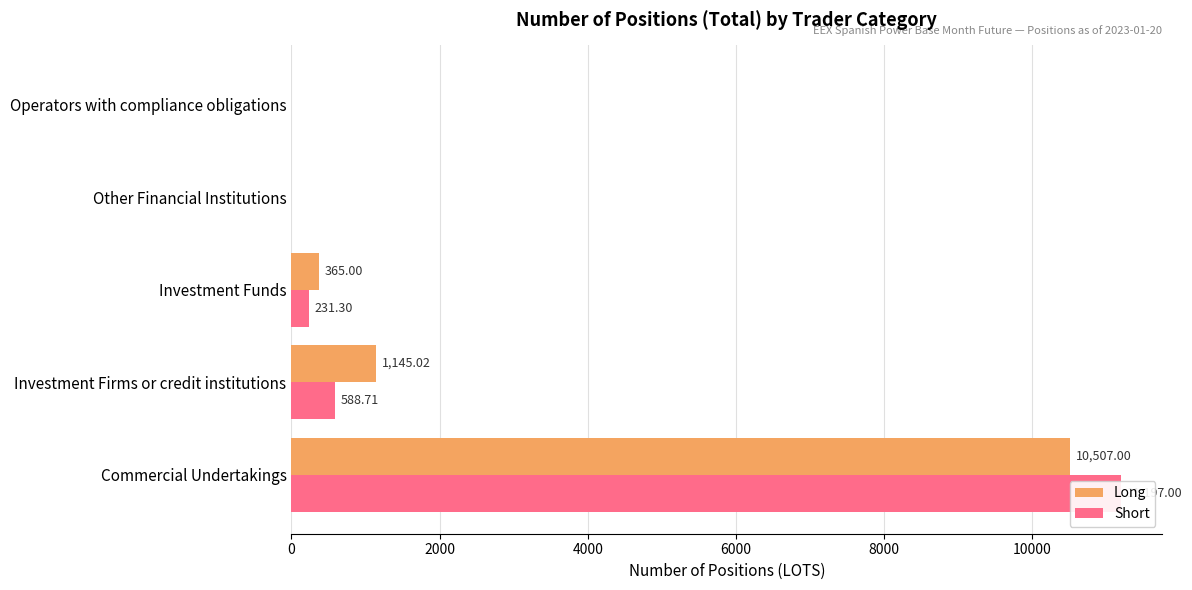

What is the difference between the maximum and minimum values in the Long series?

10507.0